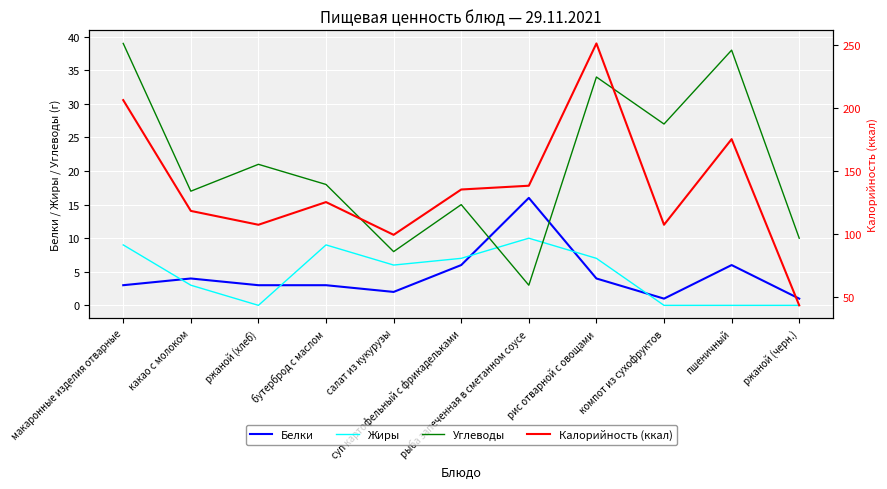

What position from the left is макаронные изделия отварные?

1